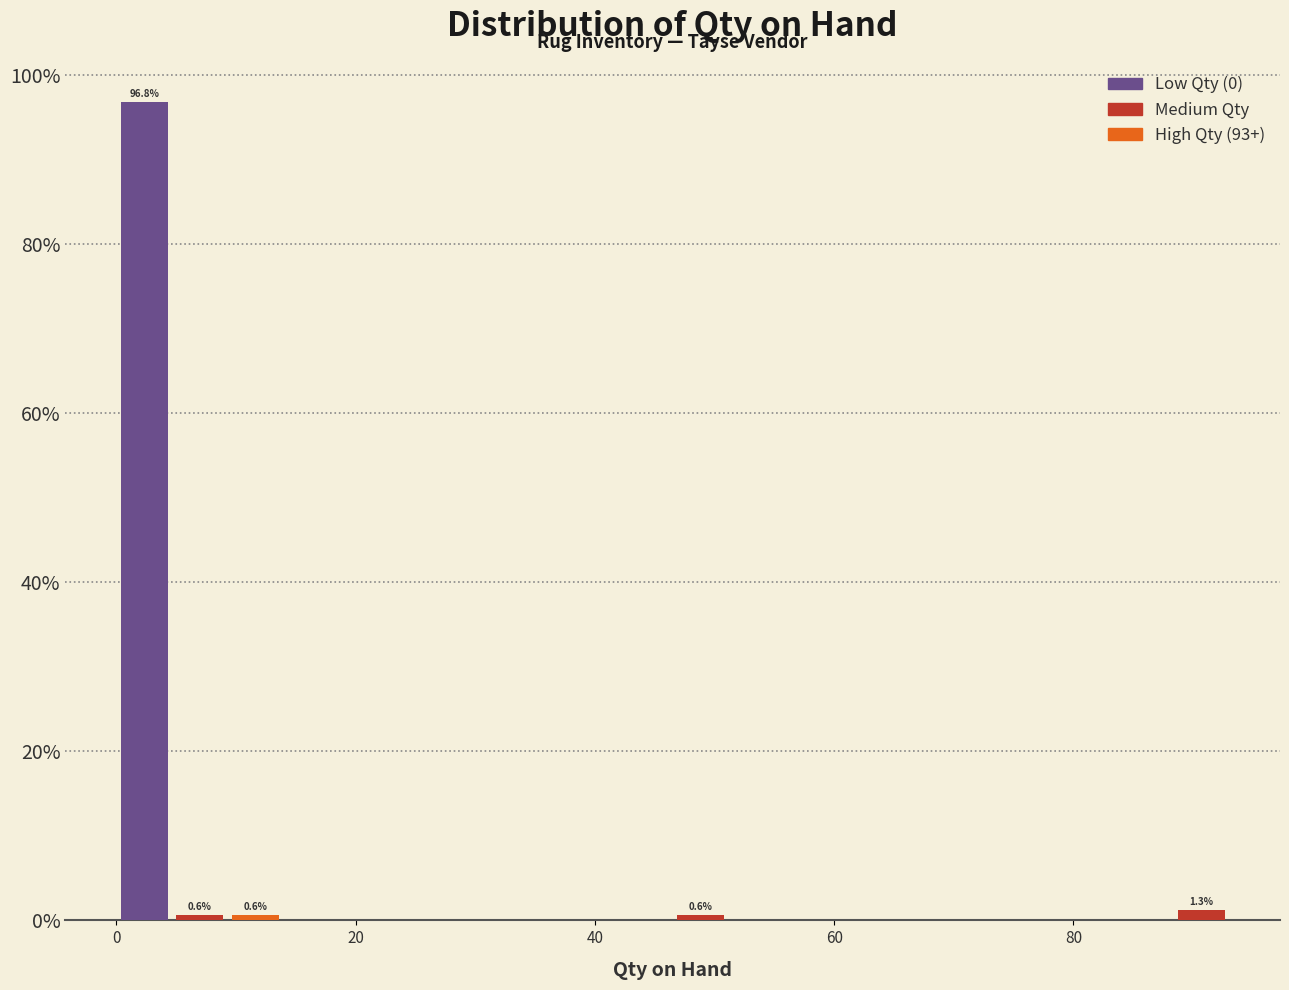

Read against the x-axis, roughly where is the centre of the tallest bar?

2